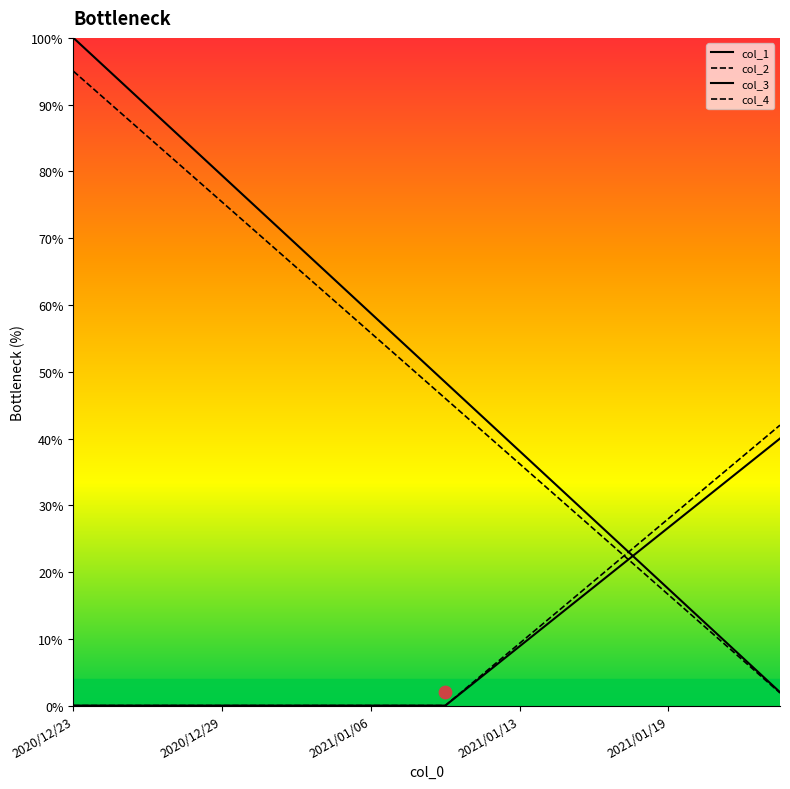

At which category is the sum across all series the highest?

2020/12/23